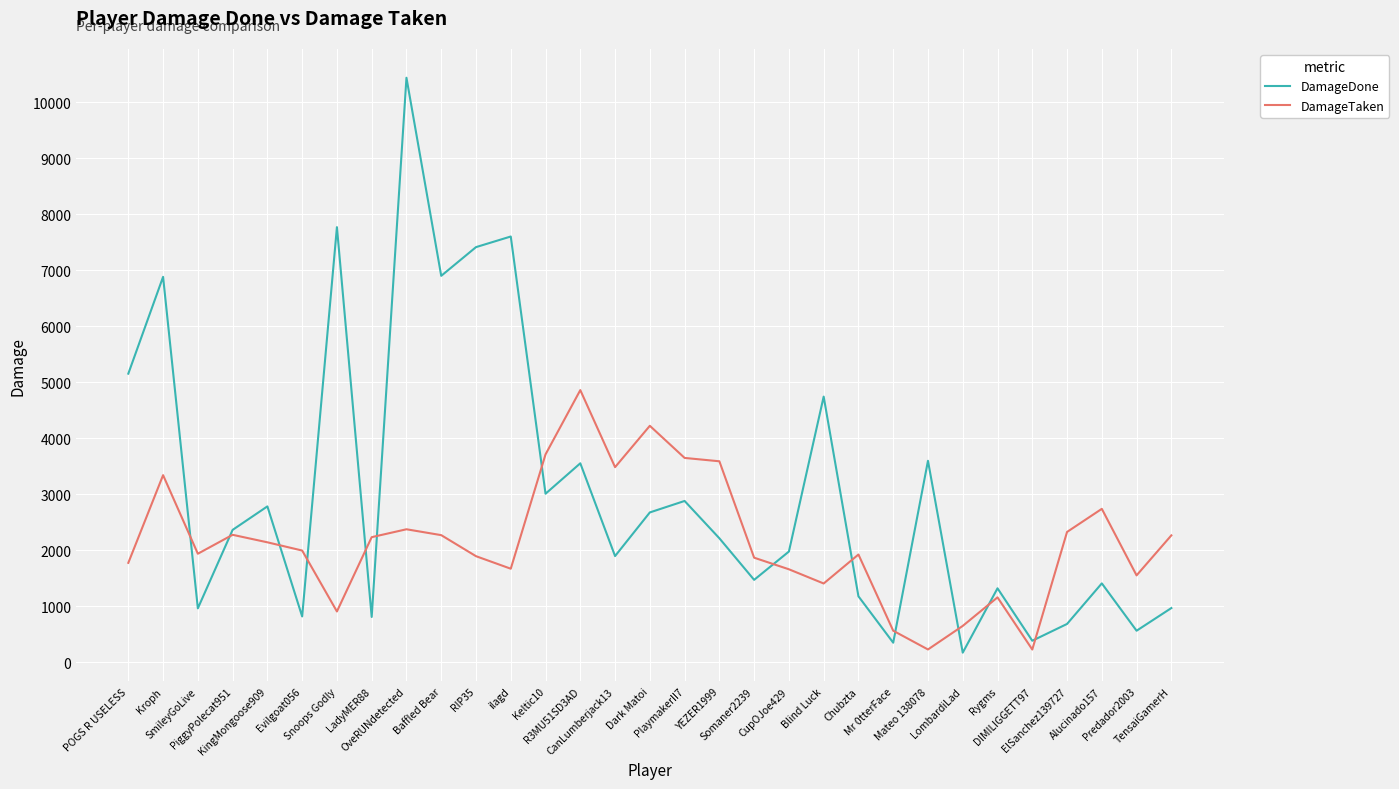

Which series has the largest total across all categories?

DamageDone